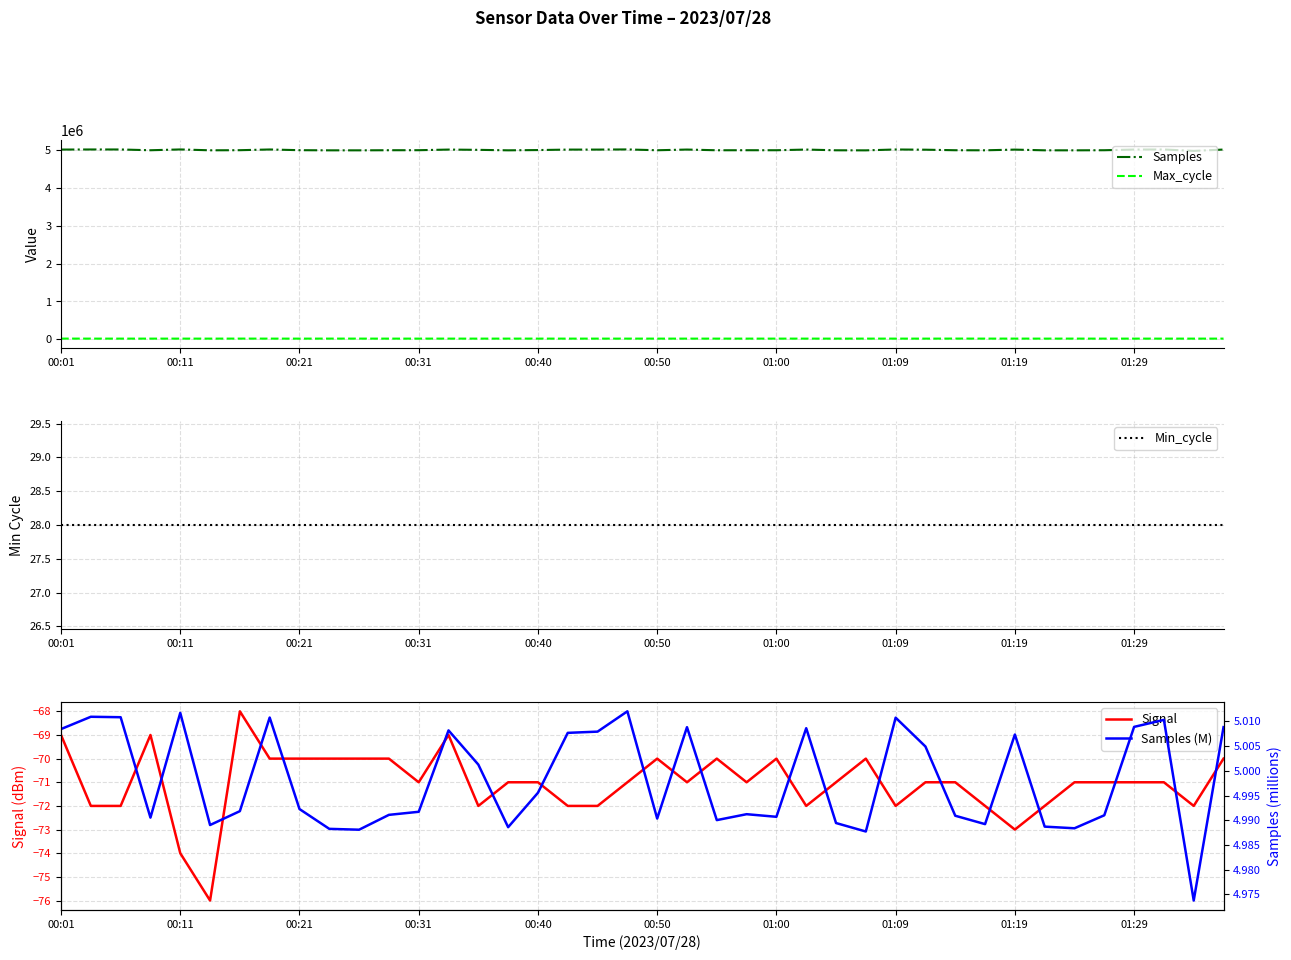

True or false: Samples and Min_cycle cross at least once.

False